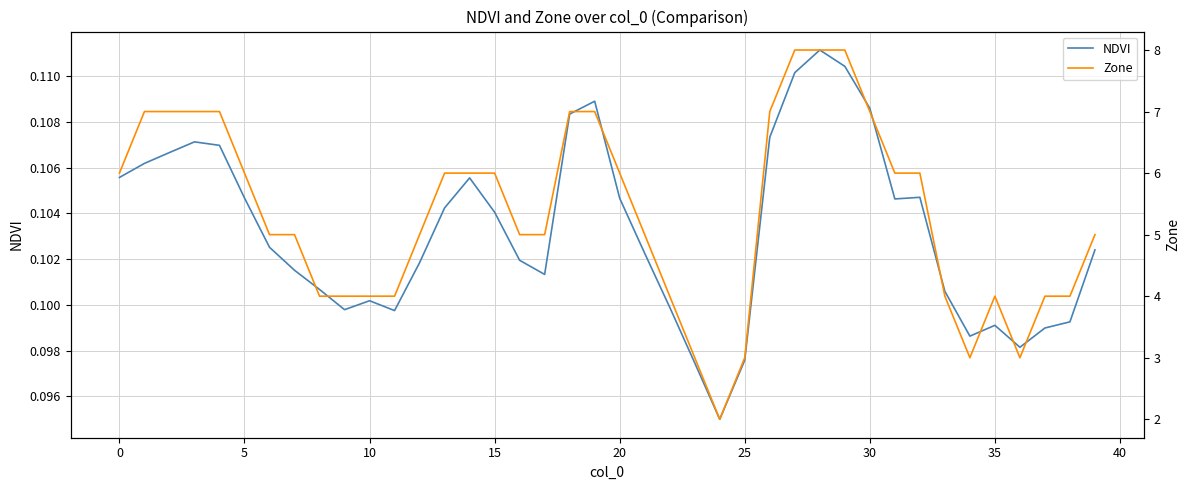

Is the value of Zone at 27 greater than the value of NDVI at 0?

Yes